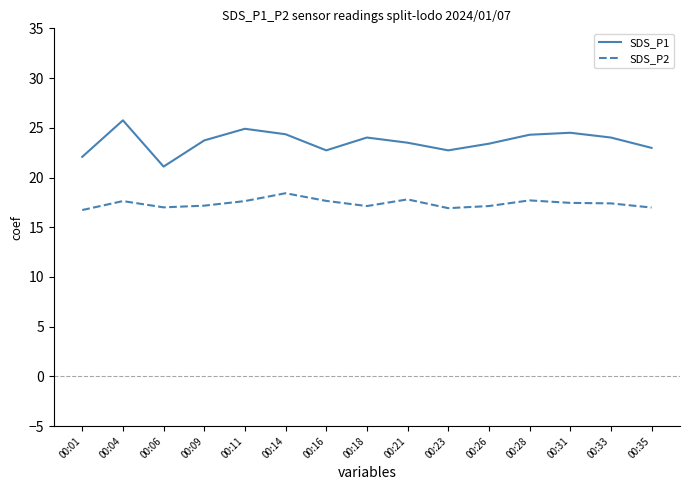

Does the chart display data point markers on the line(s)?

No